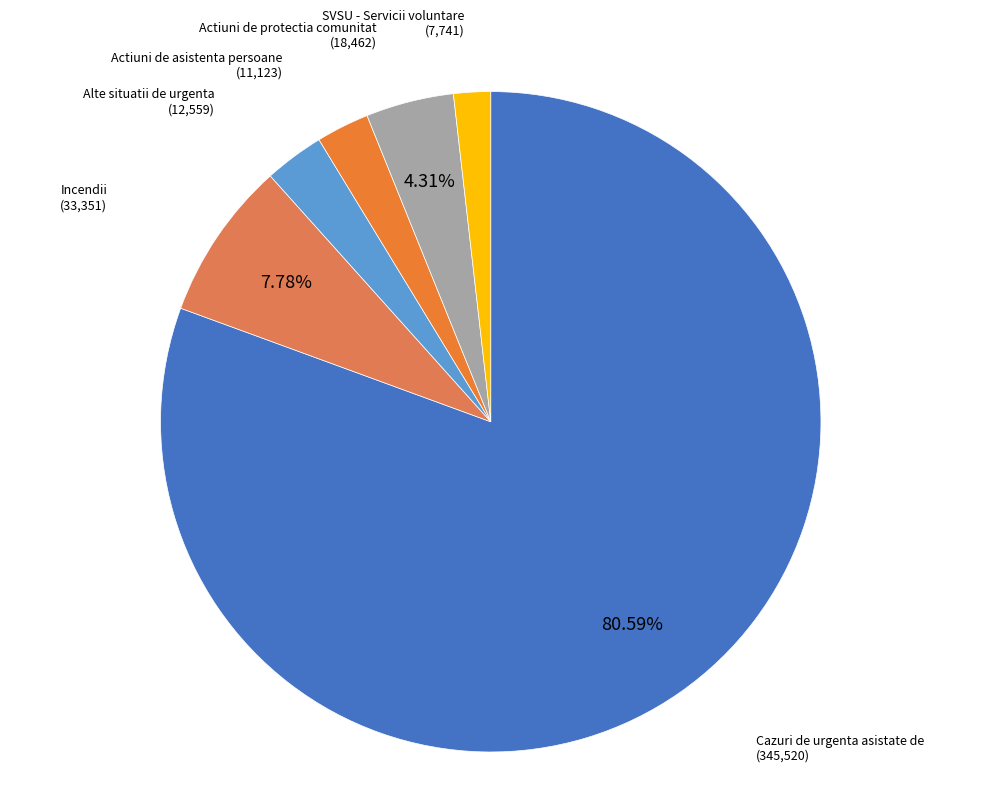

Rank the categories by value from lowest to highest.

SVSU - Servicii voluntare, Actiuni de asistenta persoane, Alte situatii de urgenta, Actiuni de protectia comunitatilor, Incendii, Cazuri de urgenta asistate de SMURD